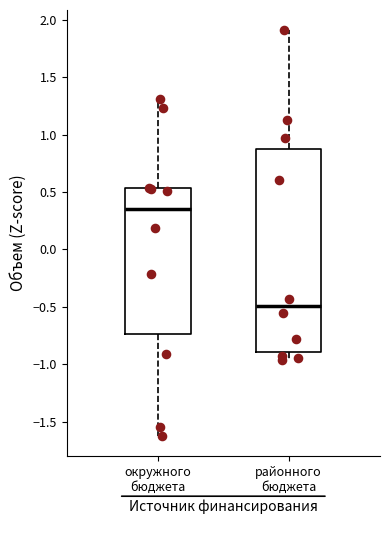

Reading left to right, read every box against the y-axis: the position of its median line, the range the box covers, and the ends of its whiskers. The values are not printed on the chart, so give them approximately, as read against the axis.

окружного бюджета: median 0.35, box -0.75 to 0.55, whiskers -1.60 to 1.30
районного бюджета: median -0.50, box -0.90 to 0.90, whiskers -0.95 to 1.90